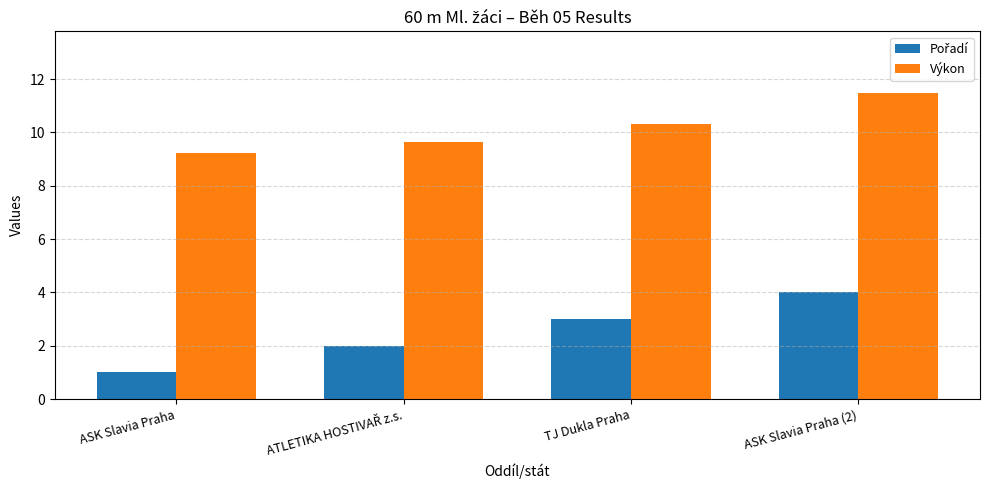

Read the Výkon value at TJ Dukla Praha.

10.3